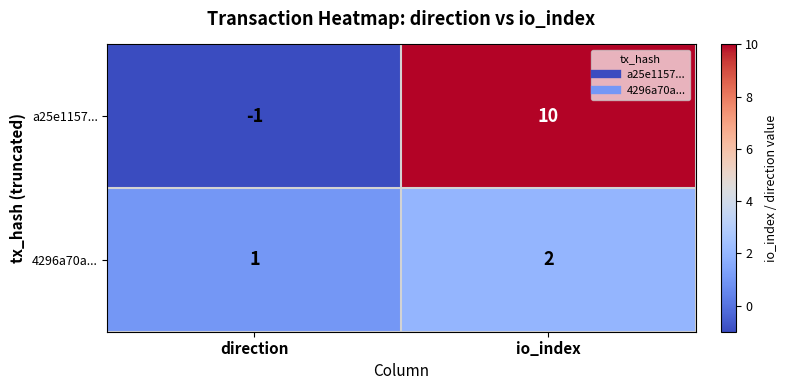

How many data points in 4296a70a... are less than 2?

1